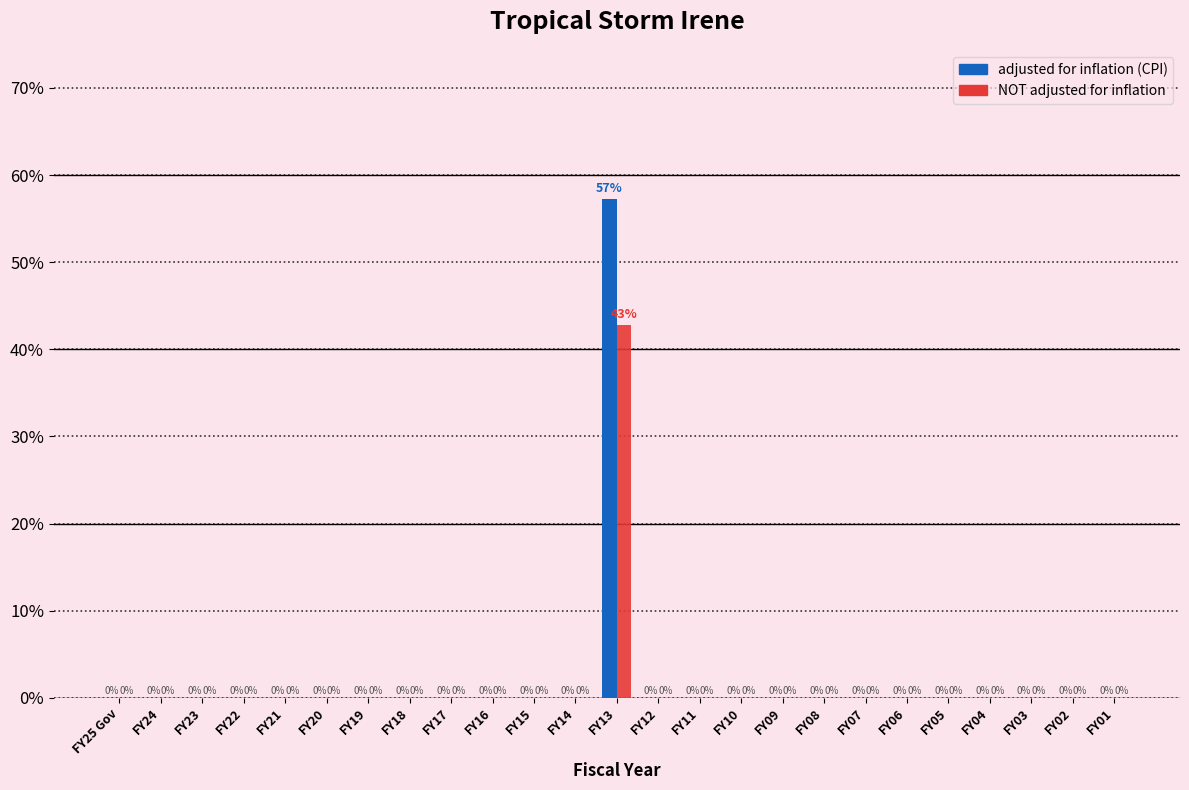

At which category is the sum across all series the highest?

FY13